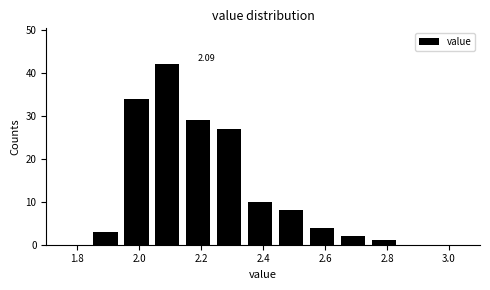

Over which range of the x-axis is the bar tallest?

2.05 to 2.15